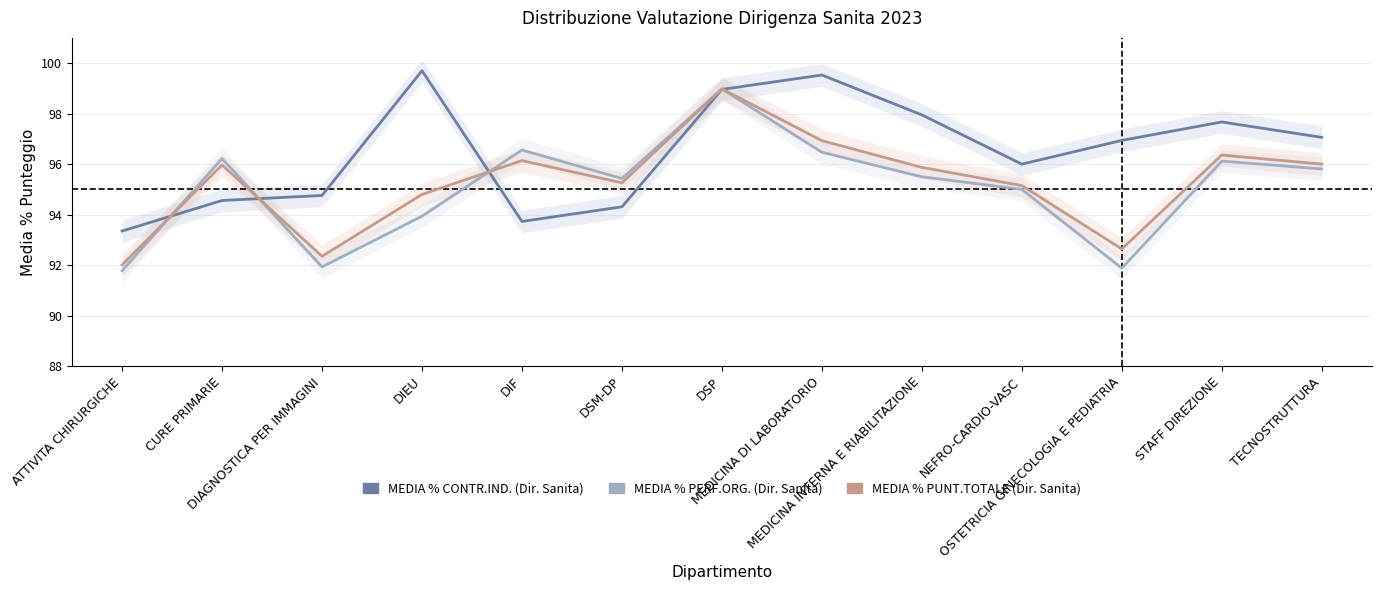

Is the value of MEDIA % PUNT.TOTALE (Dir. Sanita) at DIEU greater than the value of MEDIA % PERF.ORG. (Dir. Sanita) at TECNOSTRUTTURA?

No